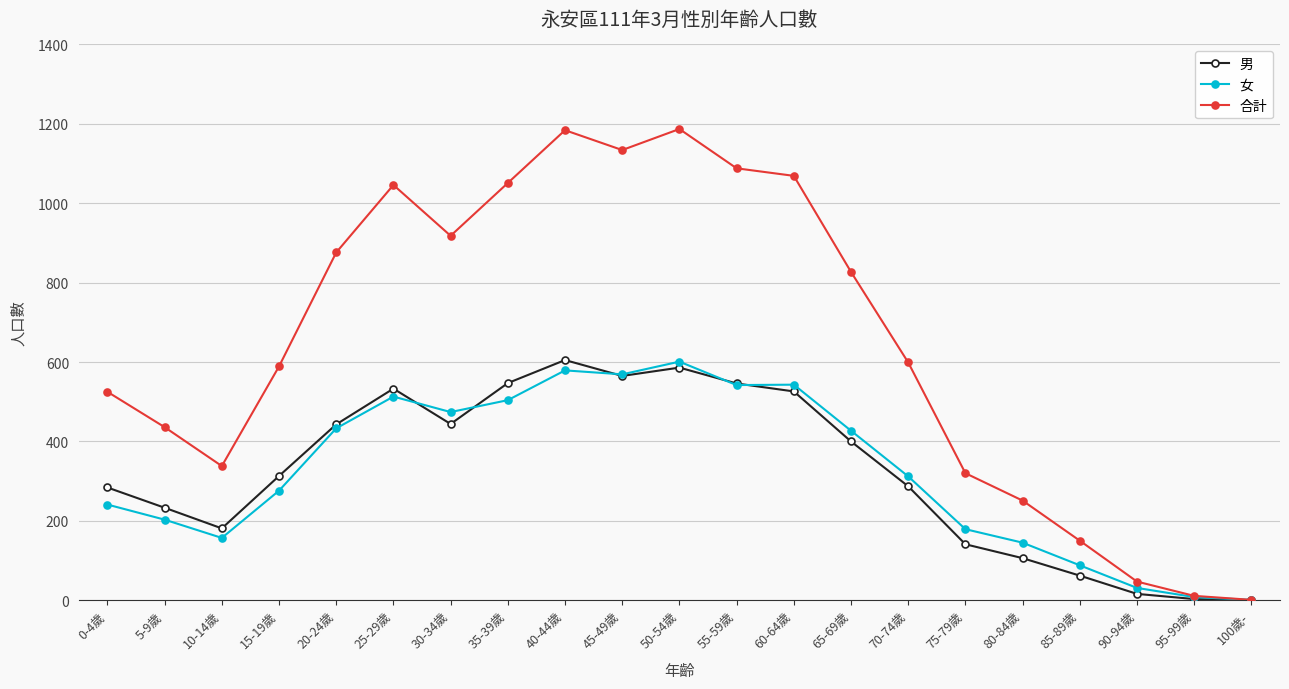

Is the value of 男 at 25-29歲 greater than the value of 合計 at 10-14歲?

Yes